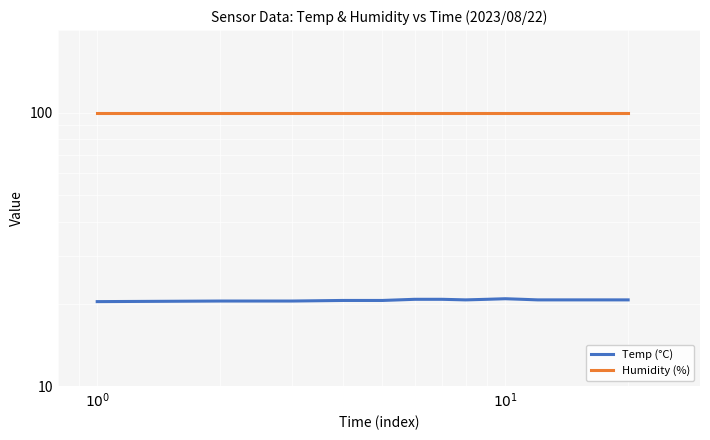

True or false: Temp (°C) has more than 0 points higher than both neighbors.

True